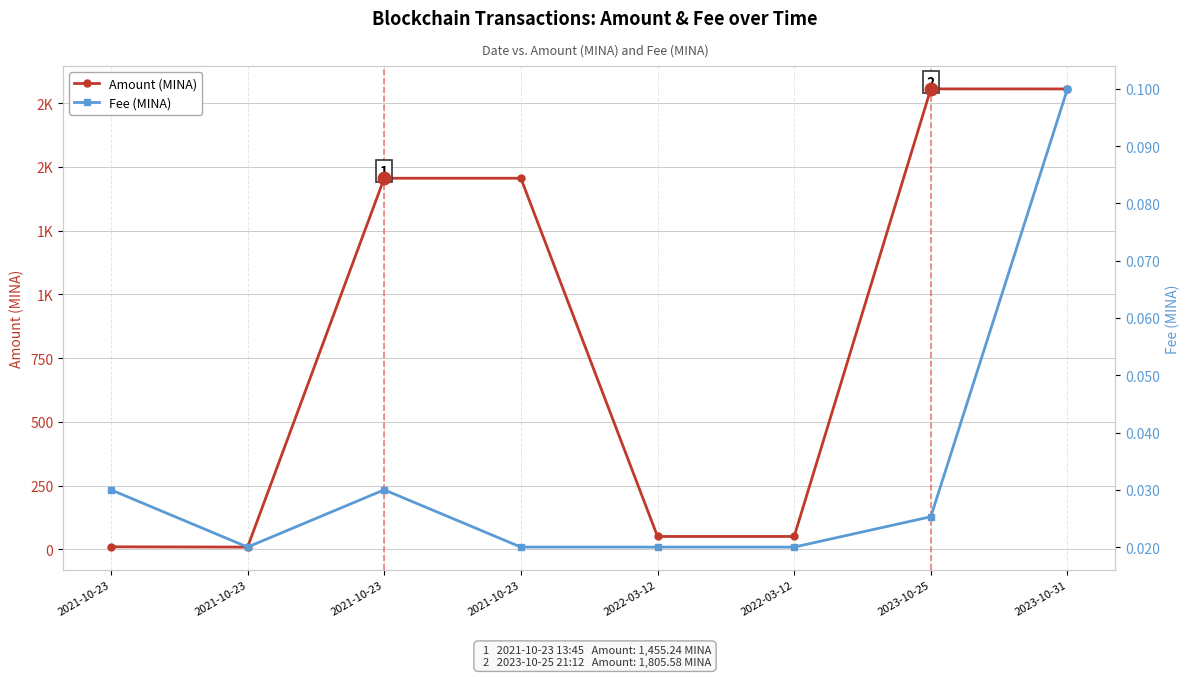

Count the Fee (MINA) values in the range 0 to 1.

8